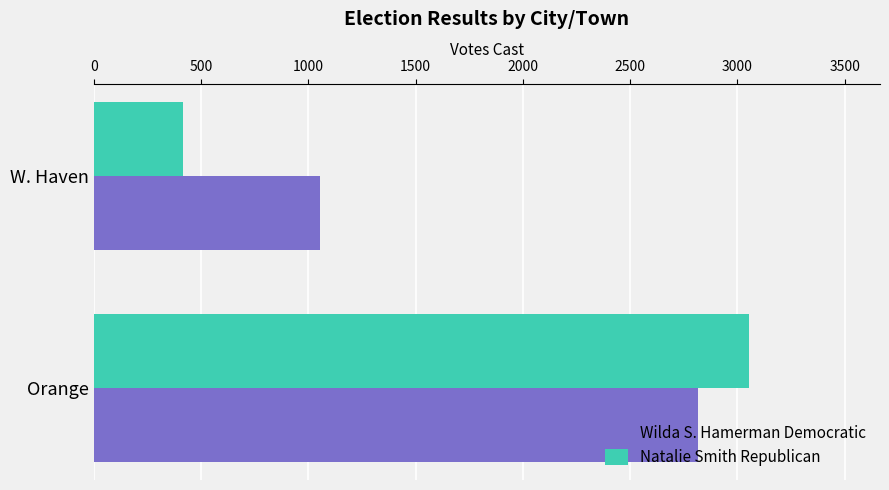

What is the difference between the Wilda S. Hamerman Democratic values at W. Haven and Orange?

1763